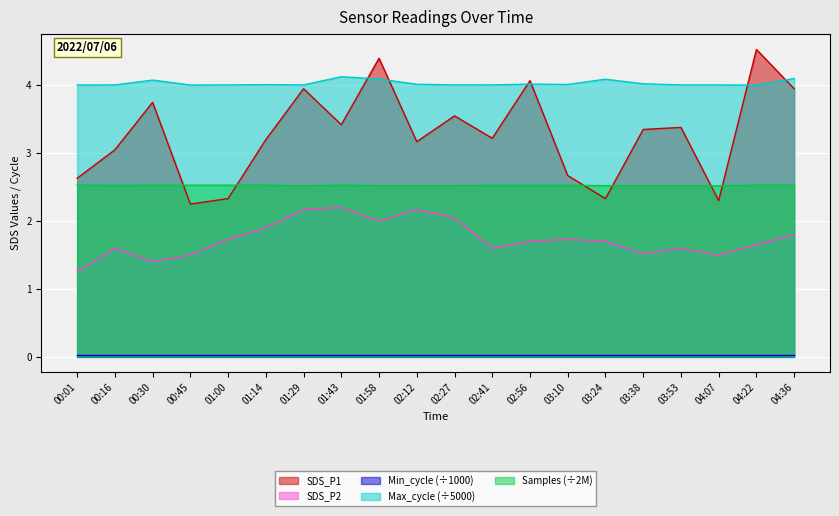

The value of Max_cycle at 01:43 is 2.3. True or false?

False